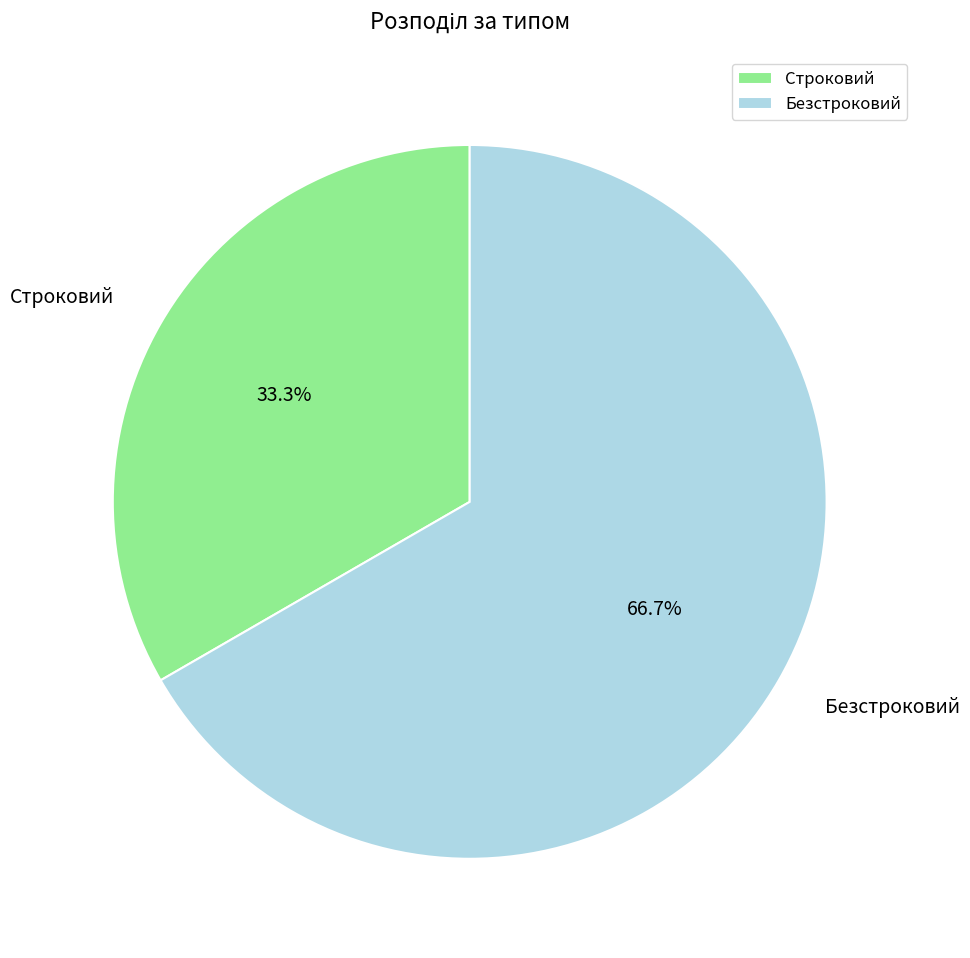

How many slices are in this pie chart?

2